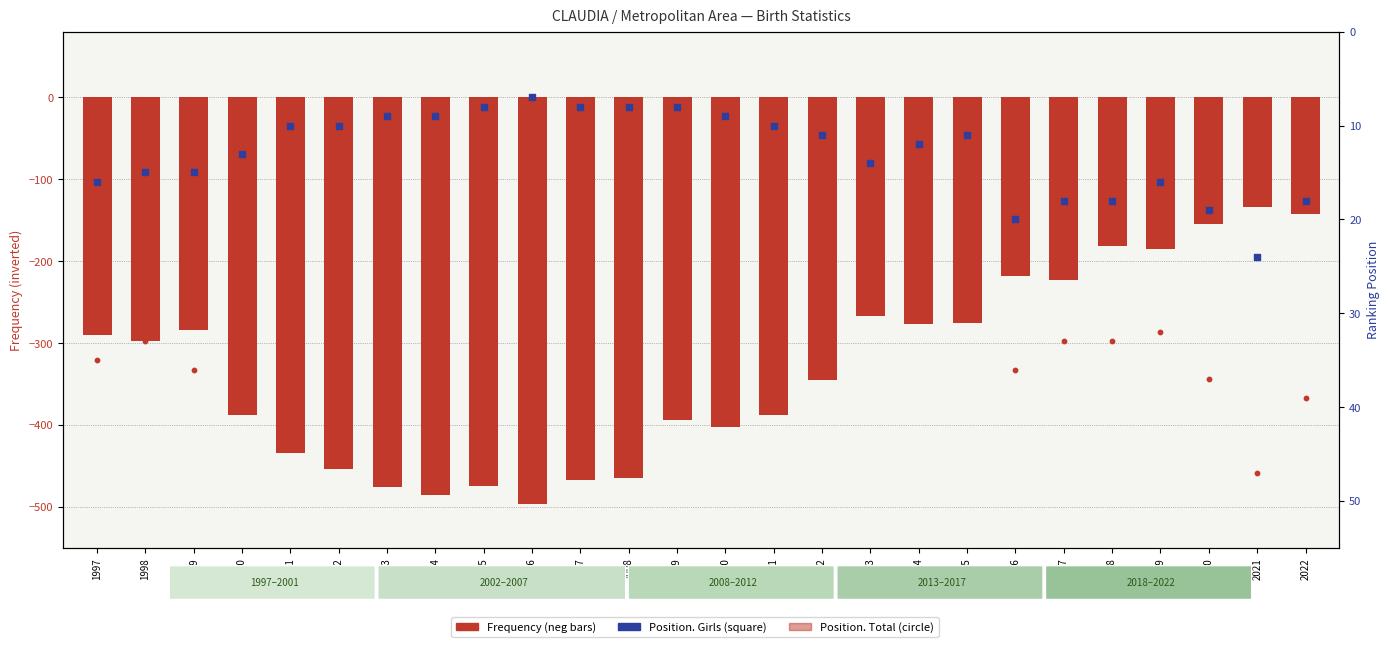

Is the value of Position. Total at 2014 greater than the value of Position. Girls at 2007?

Yes